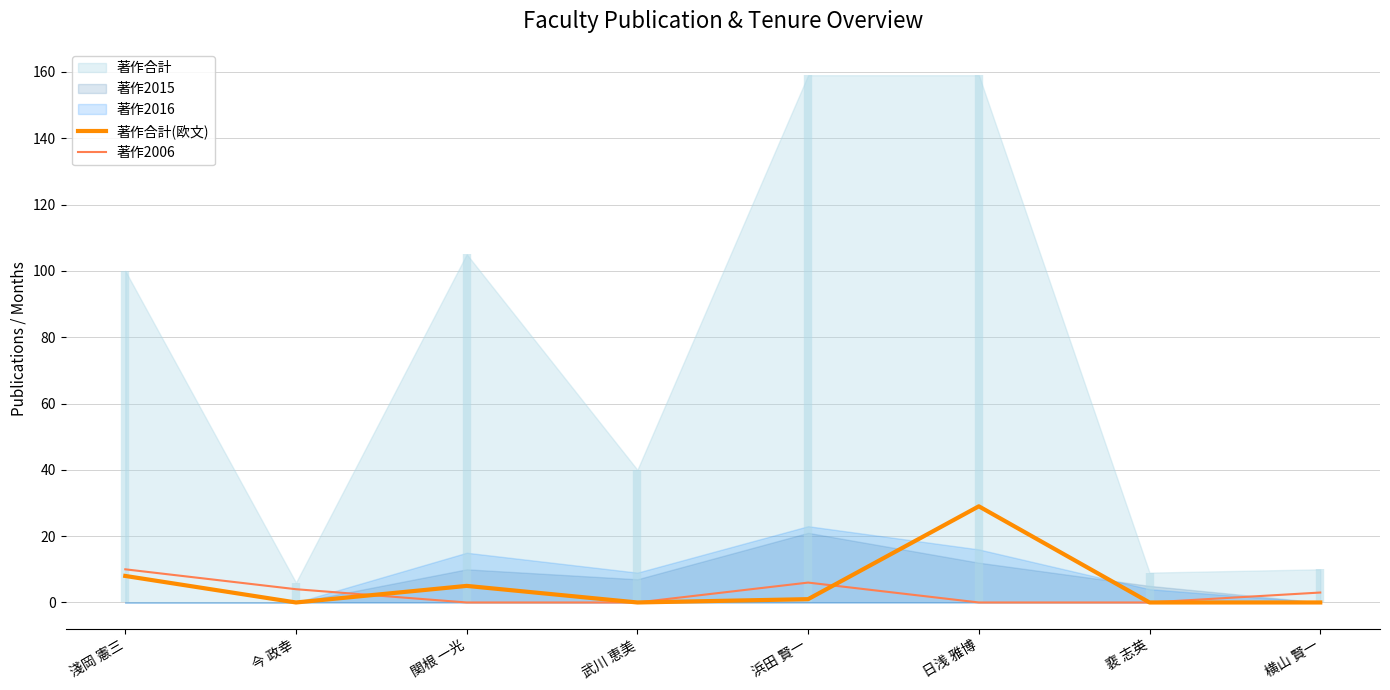

How many times do 著作2006 and 著作合計(欧文) cross each other?

2